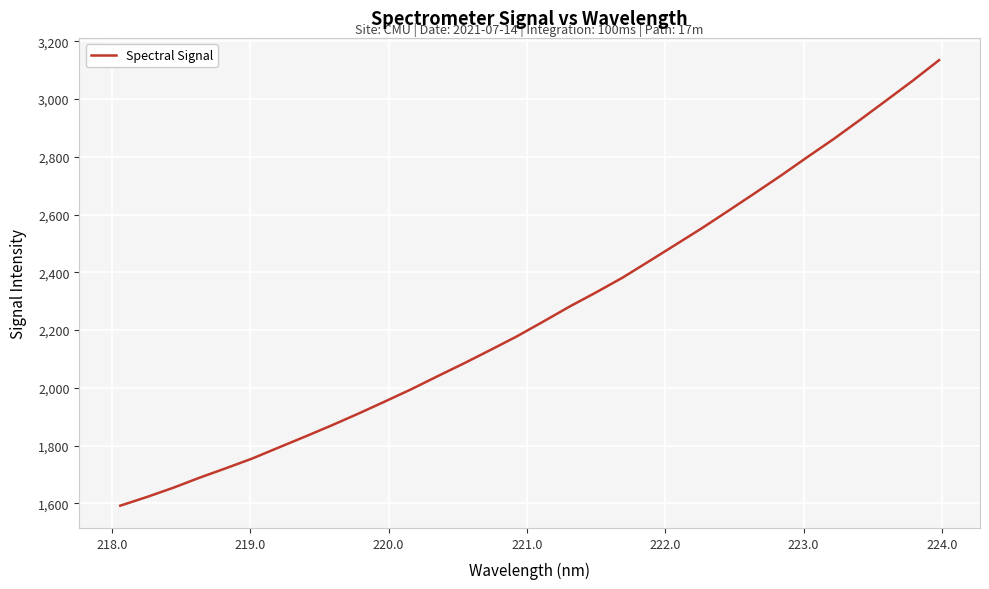

What is the difference between the maximum and minimum values?

1542.2